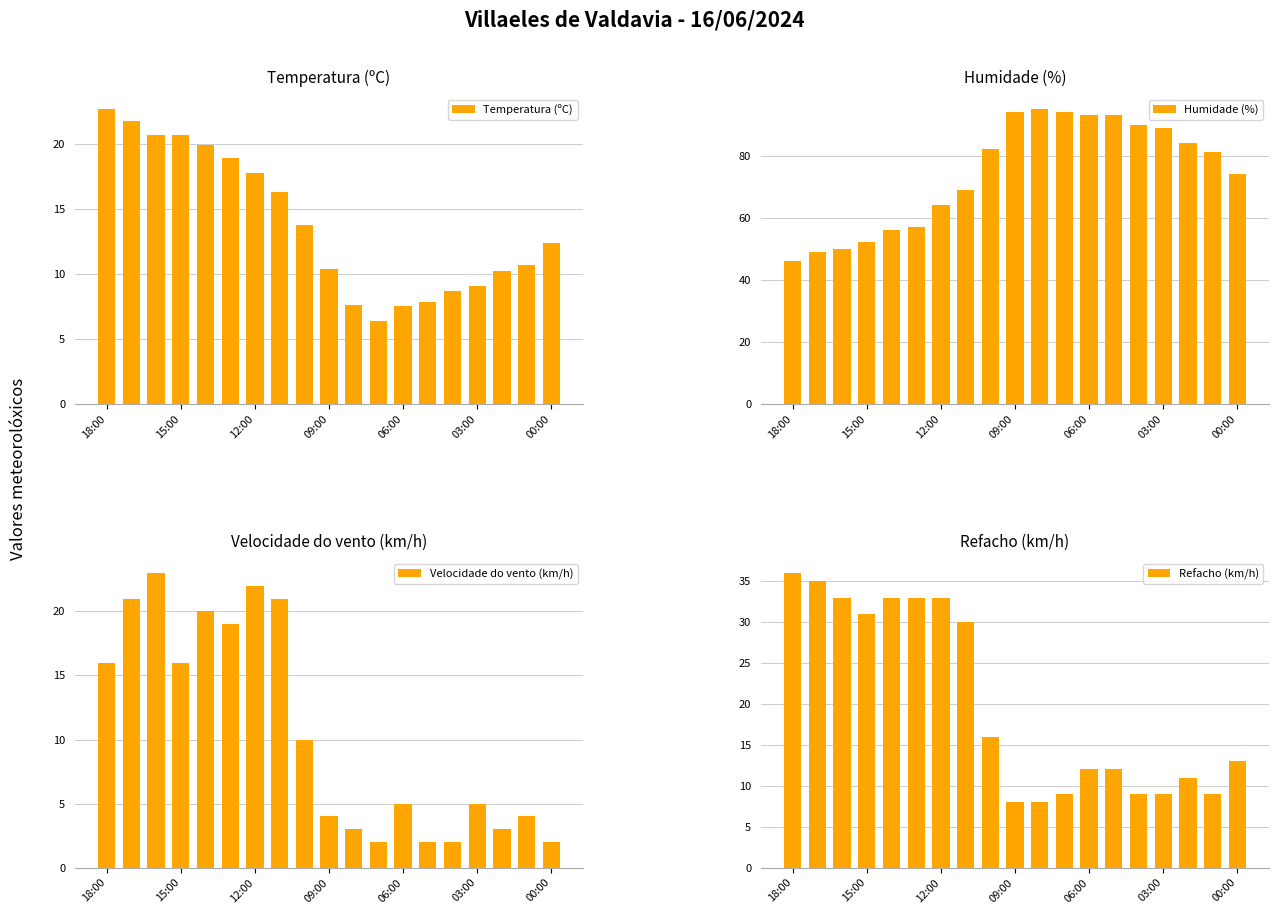

How many groups of bars are there?

19